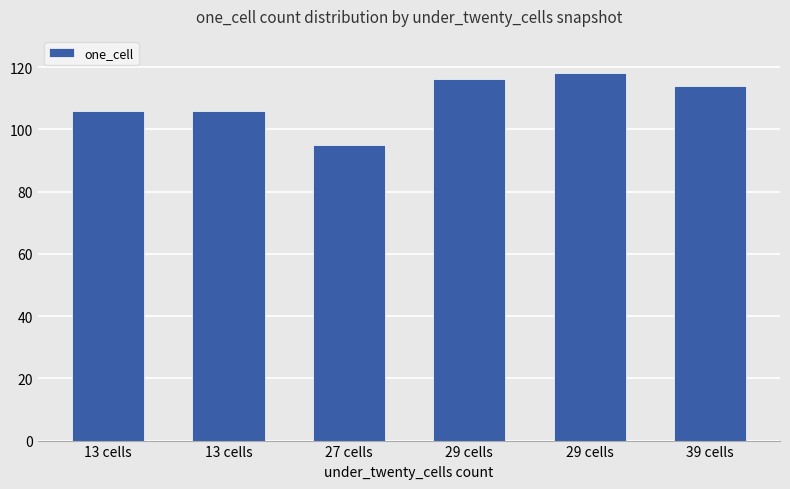

Rank the categories by value from highest to lowest.

29 cells, 29 cells, 39 cells, 13 cells, 13 cells, 27 cells